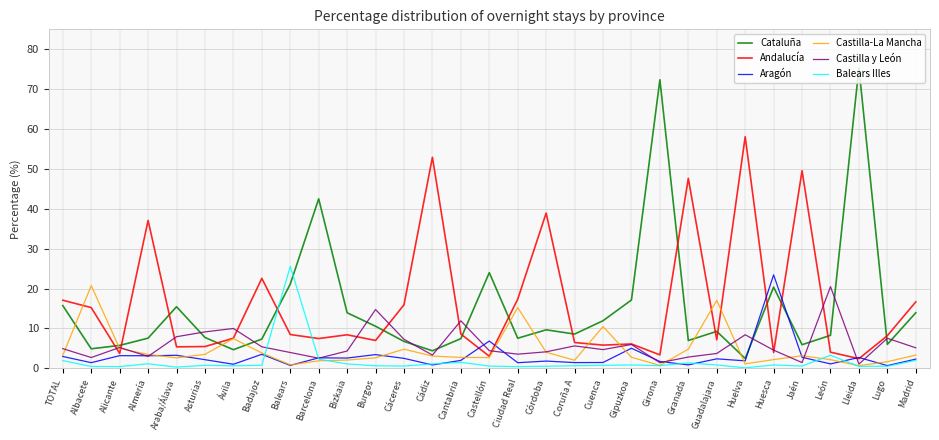

What is the lowest value of the Andalucía series?

2.4